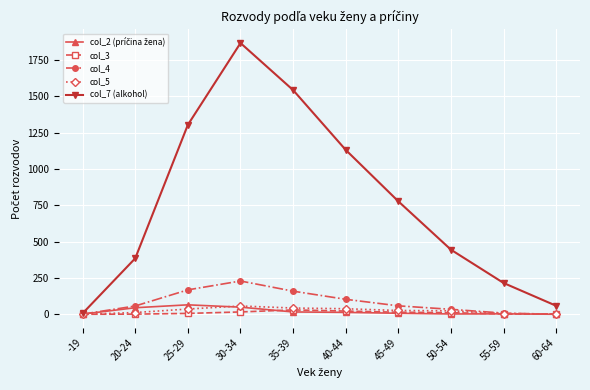

True or false: col_4 has a value of 57 at 20-24.

True